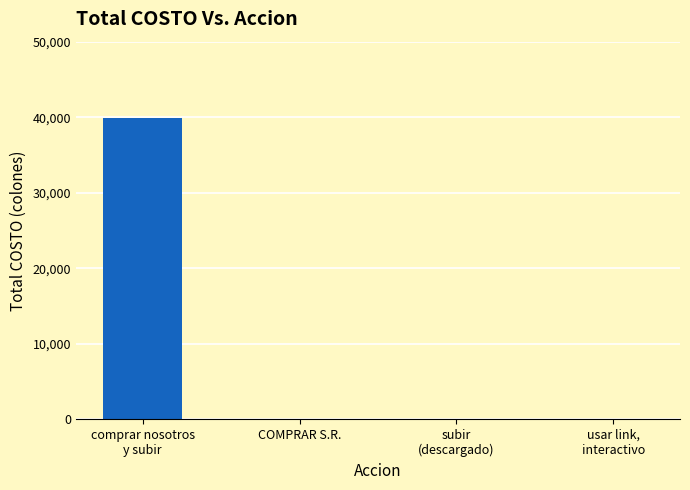

Reading left to right, what are all the values shown in this chart?

39900	0	0	0